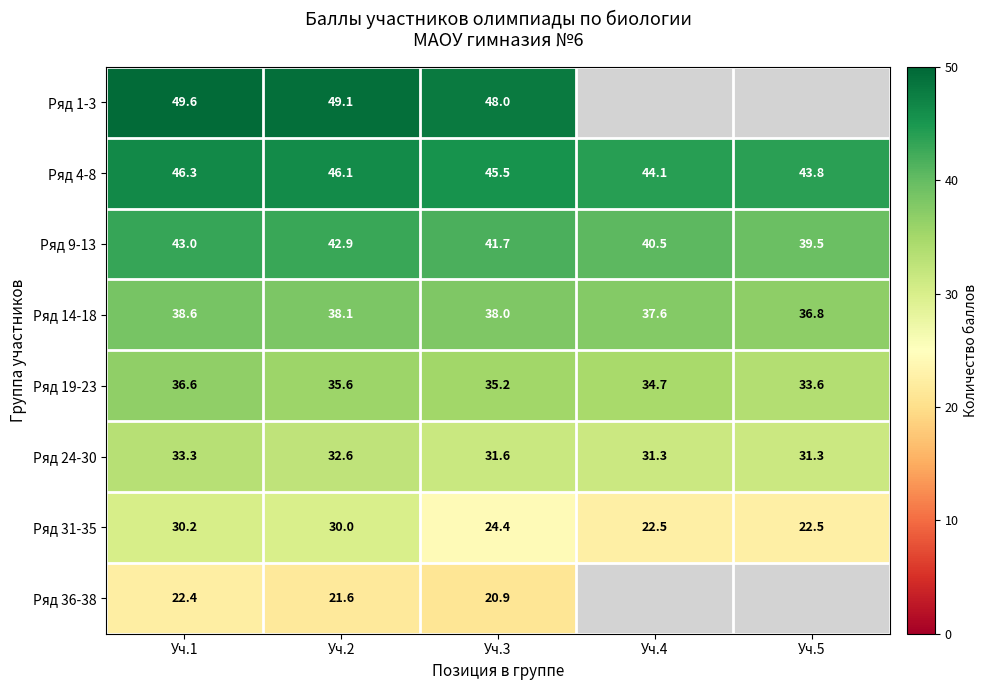

What is the total value across all series at Уч.2?

296.0